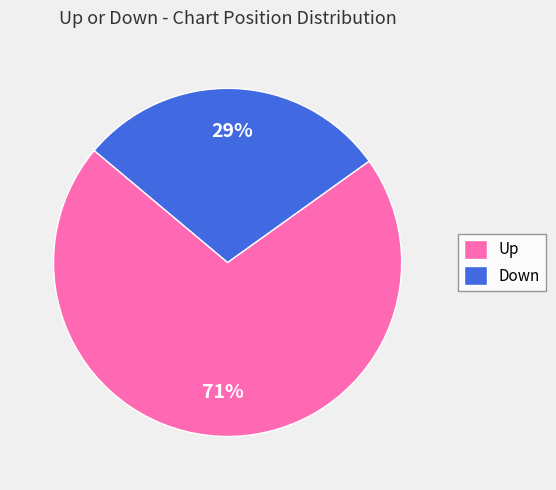

What percentage is the Down slice, to the nearest percent?

29%